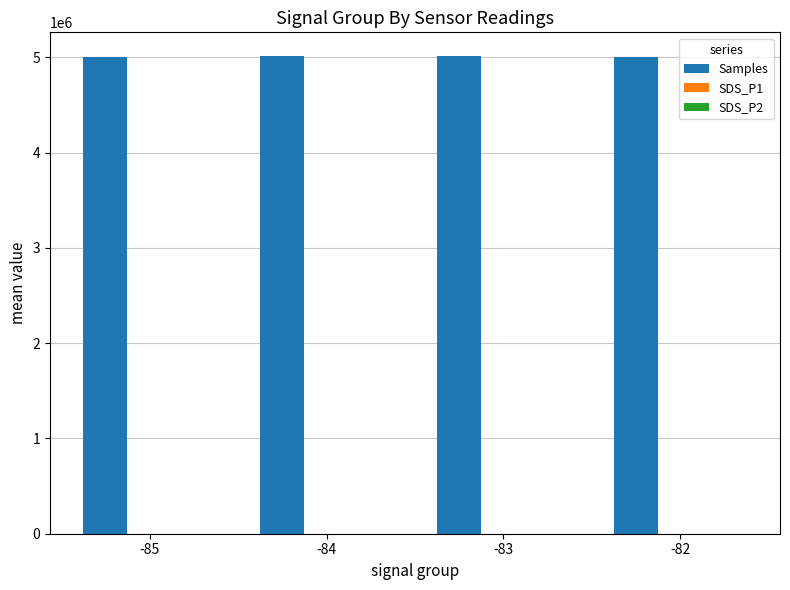

Which series has the largest total across all categories?

Samples